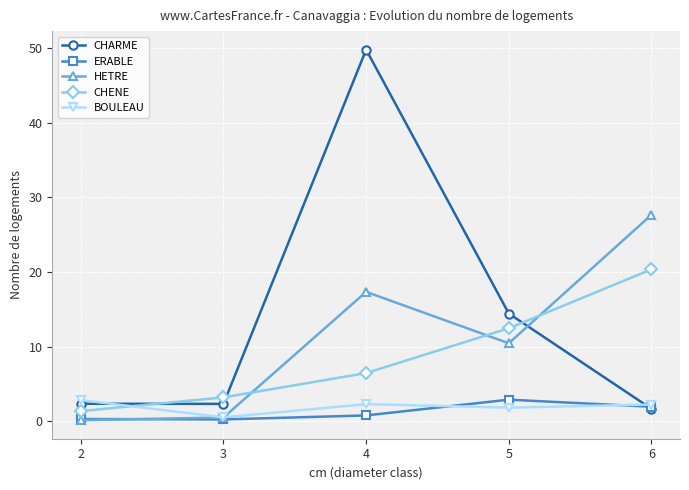

True or false: CHENE has a value of 12.5 at 5.

True